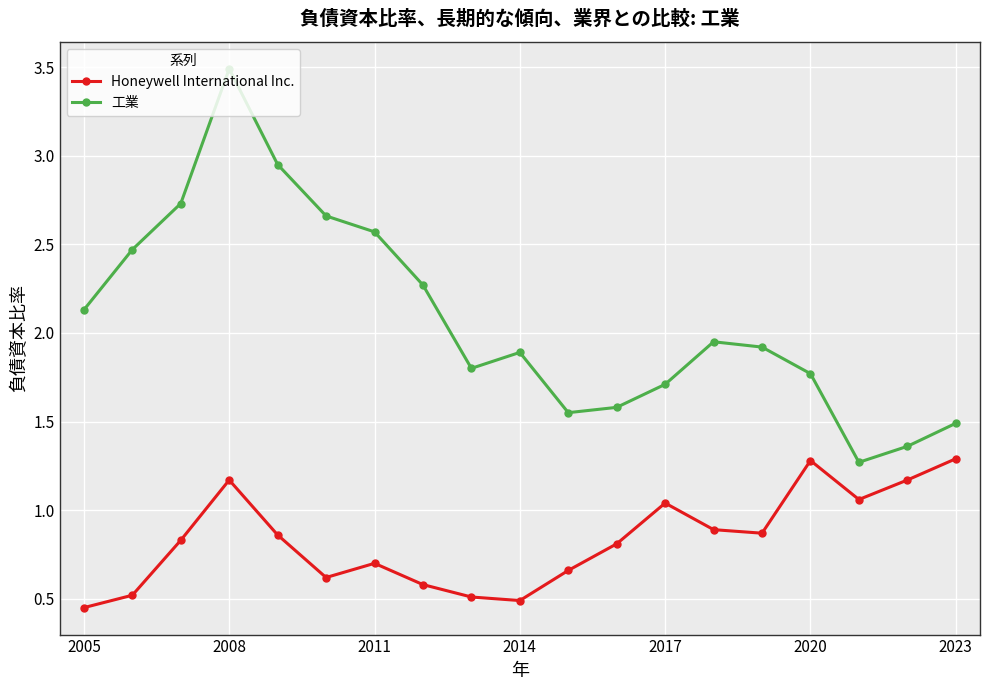

List the series in order of their peak value, highest first.

工業, Honeywell International Inc.